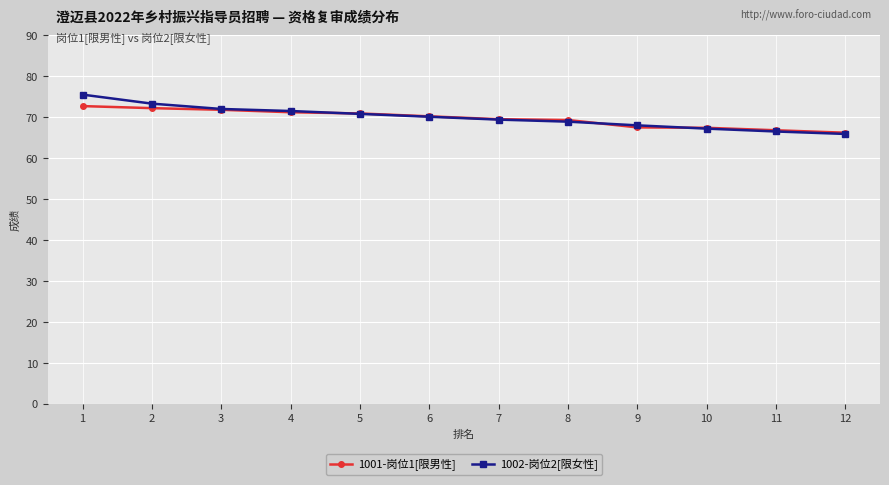

What is the total value across all series at 4?

142.7